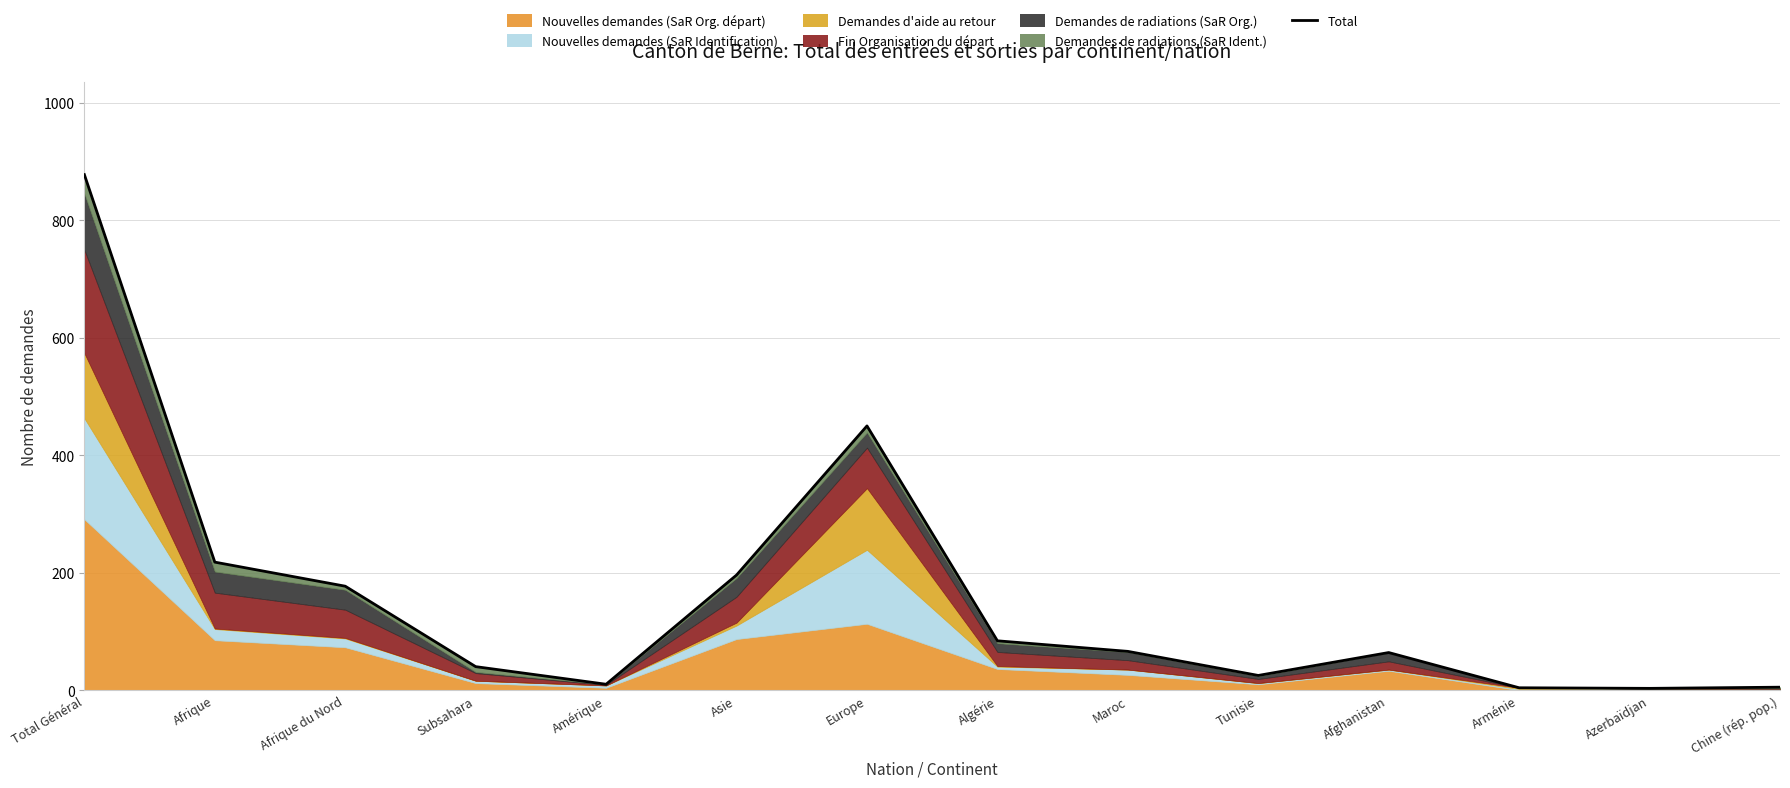

At which category does the chart reach its minimum across all series?

Azerbaïdjan